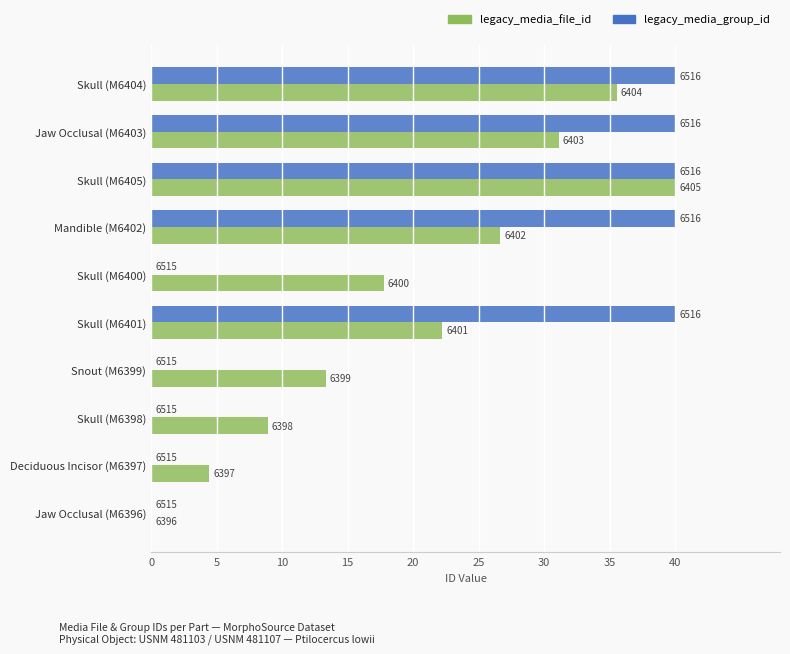

What position from the left is Jaw Occlusal (M6403)?

2